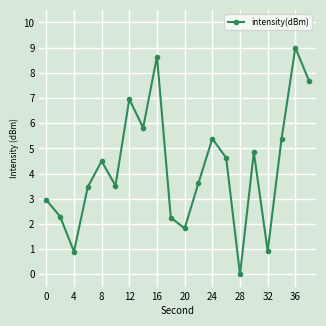

How many interior local peaks (higher than both neighbors) does the data have?

6